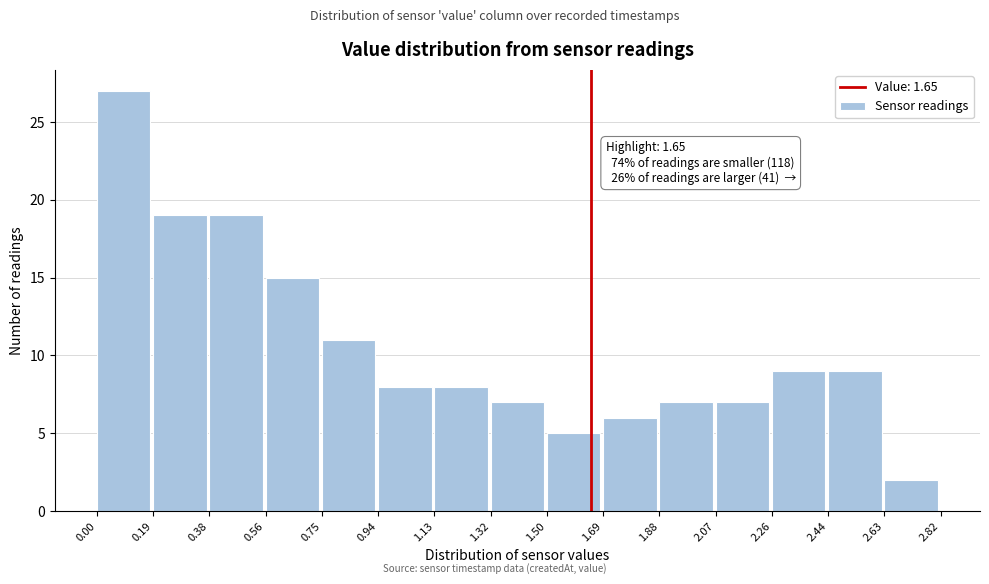

Which range on the x-axis has the tallest bar?

0.00 to 0.19